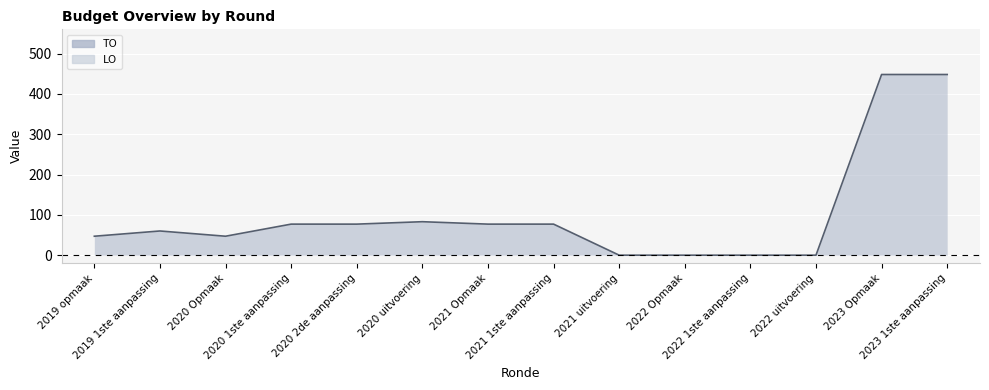

What is the change in value from 2020 1ste aanpassing to 2022 Opmaak?

-77